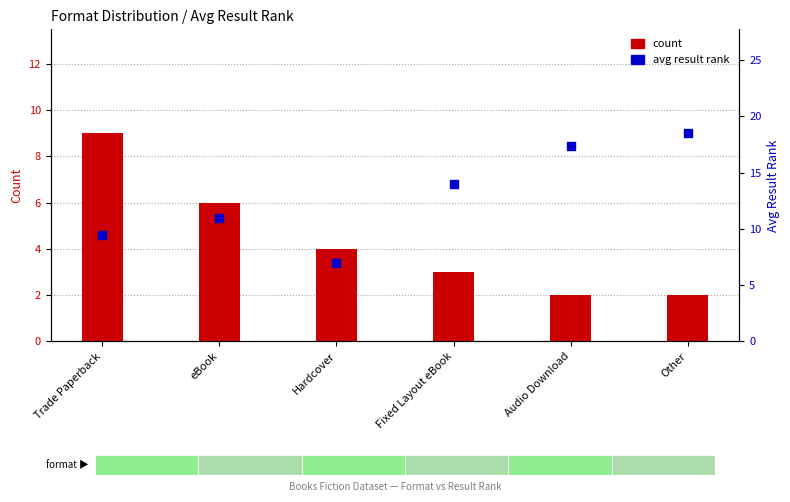

What are all the series names shown in the legend?

count, avg result rank